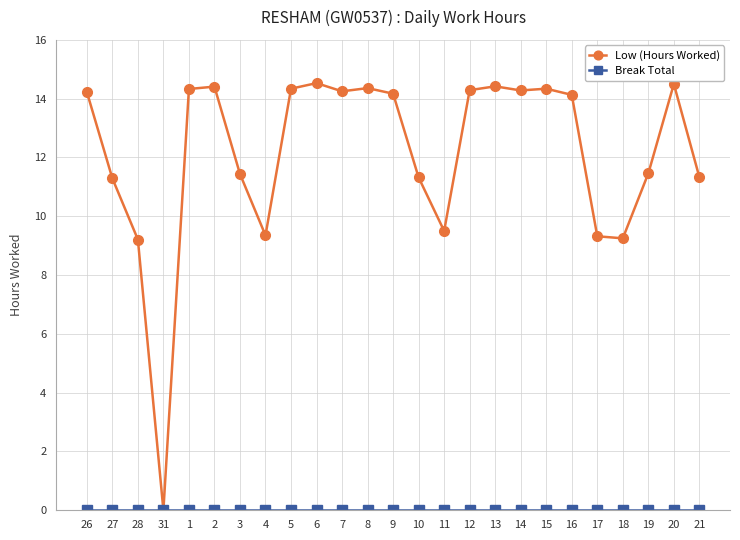

What is the approximate value of Low (Hours Worked) at 15?

14.3